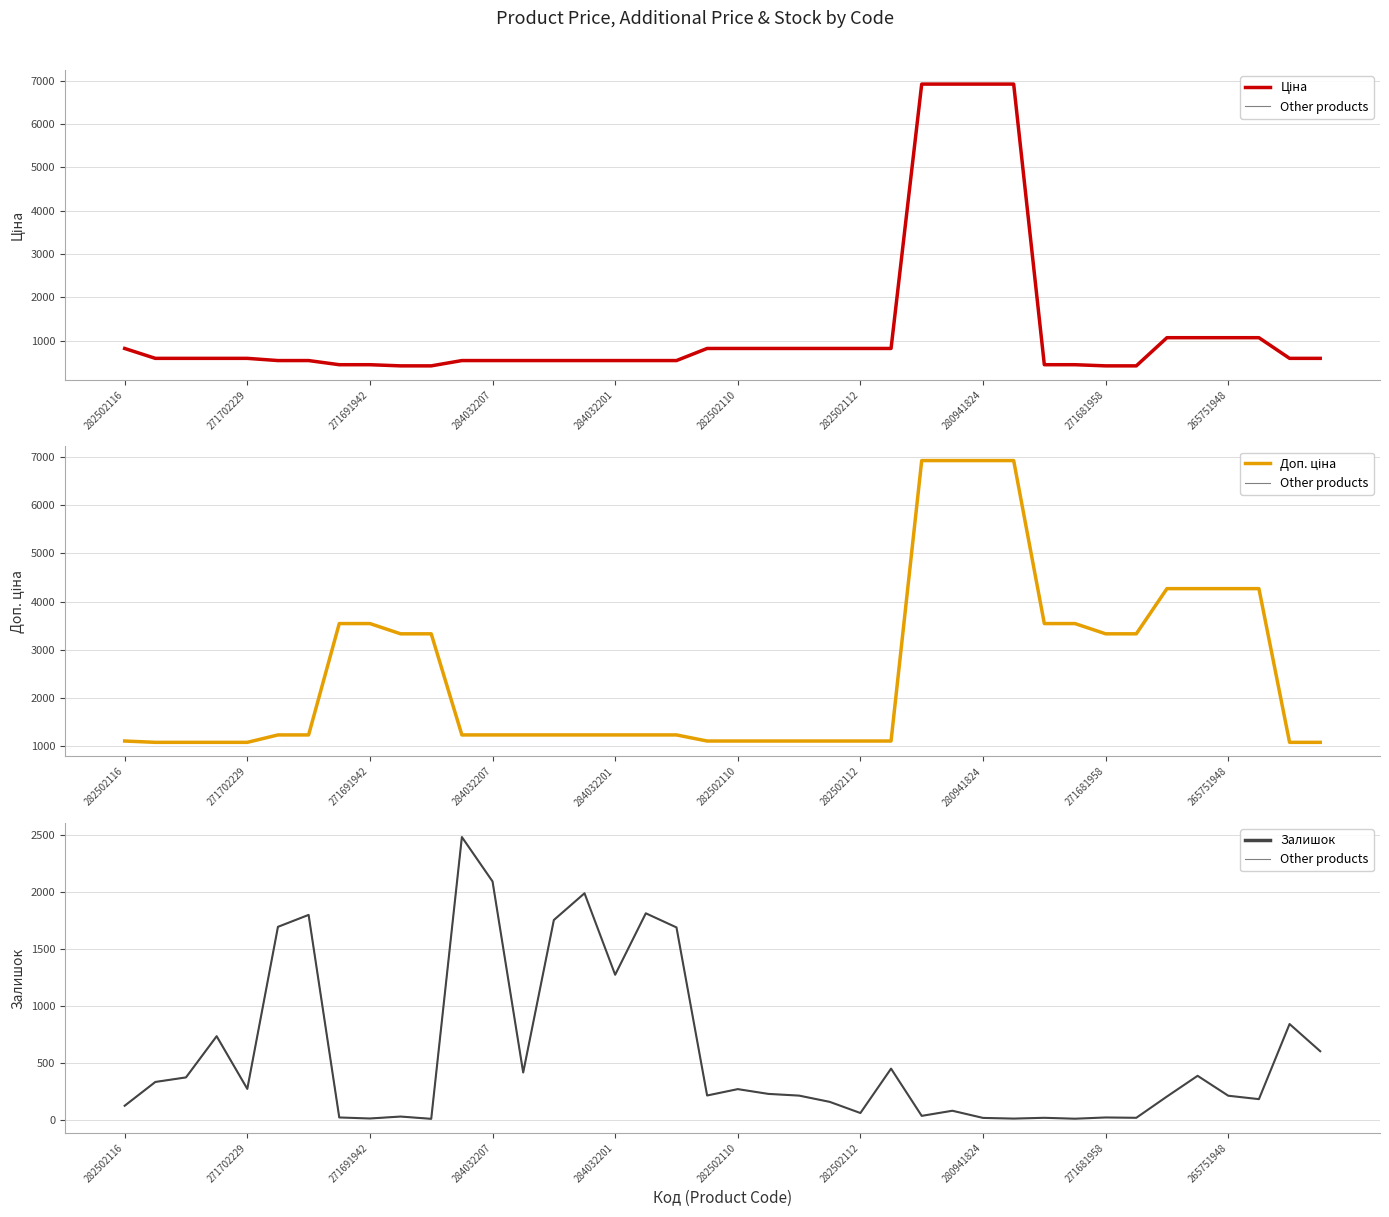

How many values in the Ціна series are below 589?

18